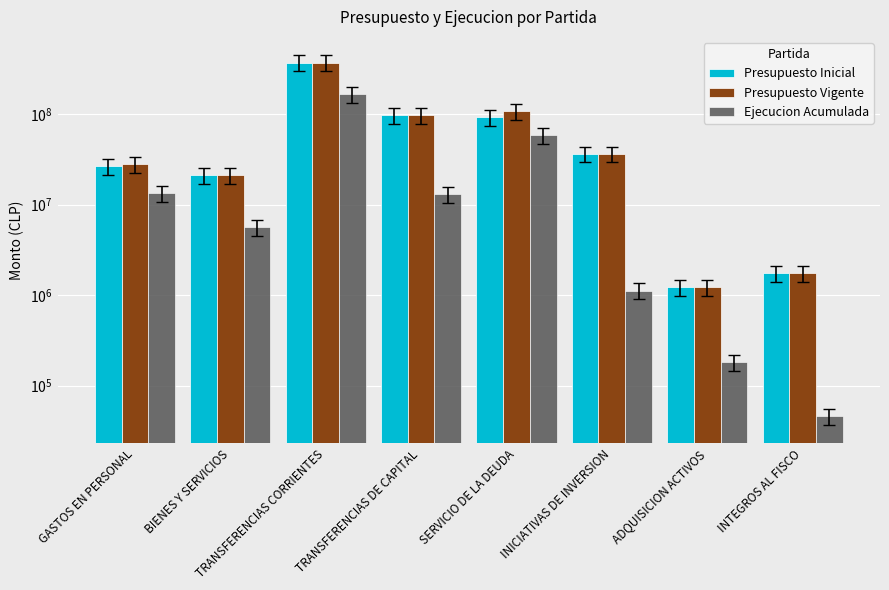

Where is Presupuesto Inicial nearest to the value 186501547?

TRANSFERENCIAS DE CAPITAL